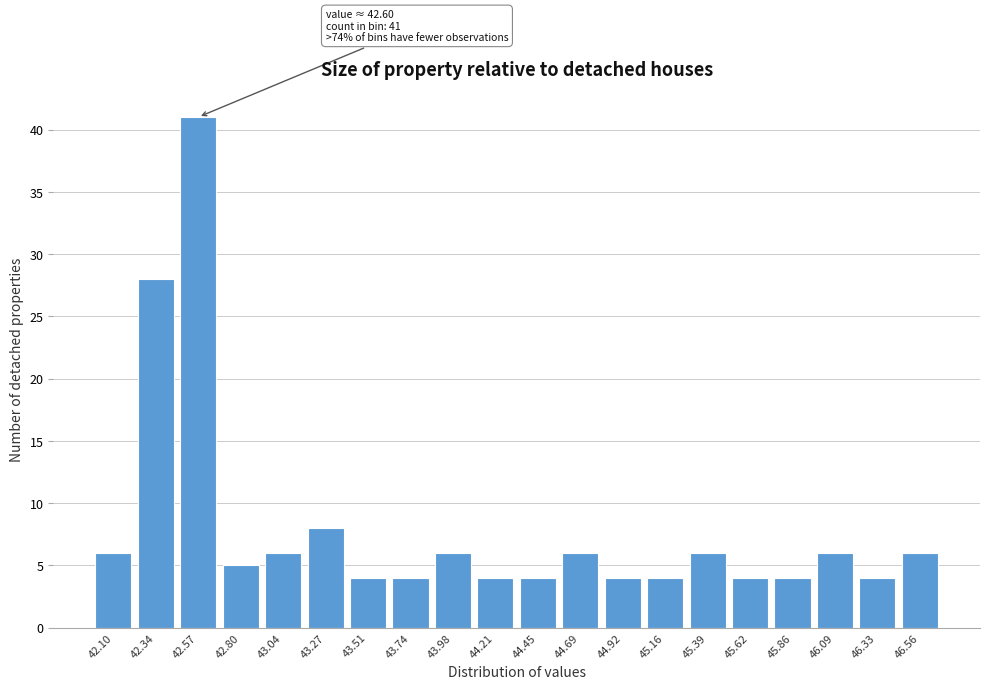

Reading left to right, list all the values displayed in this chart.

6	28	41	5	6	8	4	4	6	4	4	6	4	4	6	4	4	6	4	6